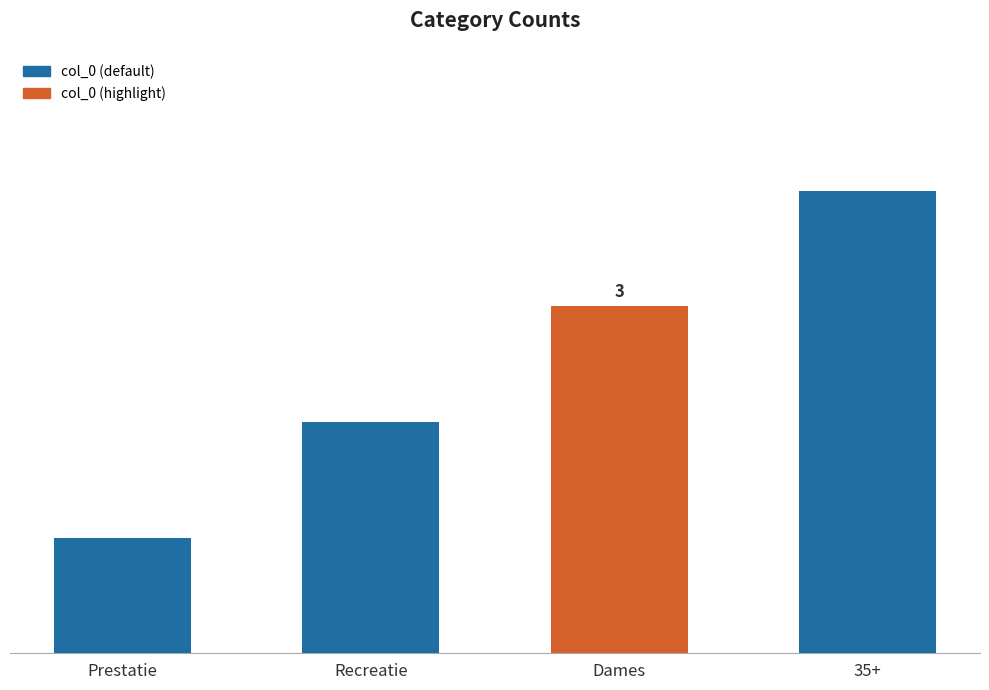

At which label is the value closest to 2?

Recreatie